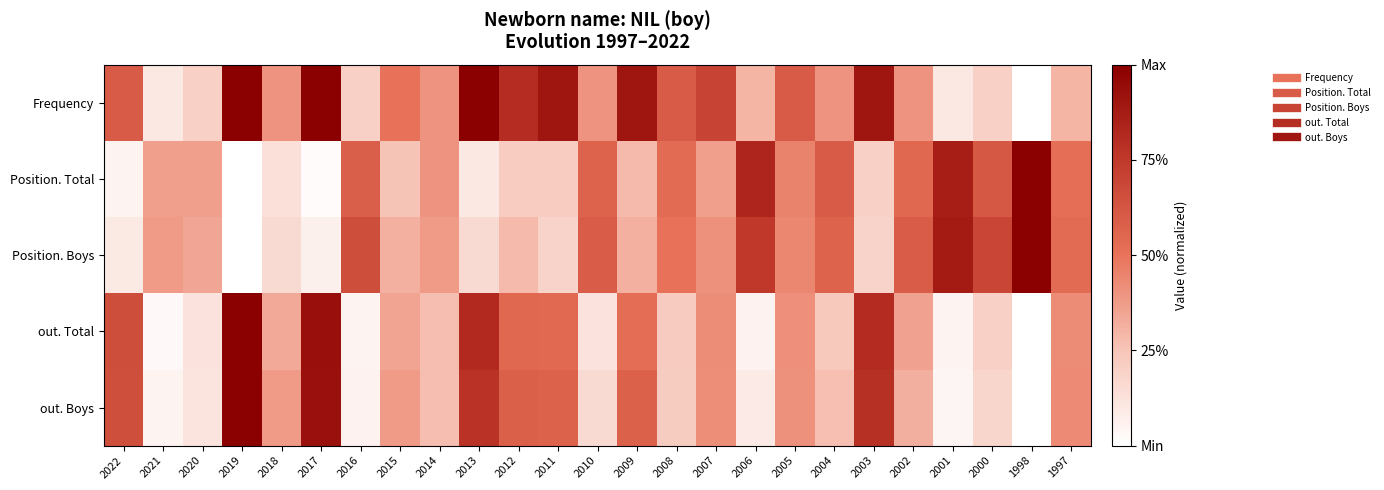

Reading left to right, what are all the values shown in this chart?

Frequency: 2022=0.6	2021=0.1	2020=0.2	2019=1.0	2018=0.4	2017=1.0	2016=0.2	2015=0.5	2014=0.4	2013=1.0	2012=0.8	2011=0.9	2010=0.4	2009=0.9	2008=0.6	2007=0.7	2006=0.3	2005=0.6	2004=0.4	2003=0.9	2002=0.4	2001=0.1	2000=0.2	1998=0.0	1997=0.3
Position. Total: 2022=0.1	2021=0.4	2020=0.4	2019=0.0	2018=0.1	2017=0.0	2016=0.6	2015=0.2	2014=0.4	2013=0.1	2012=0.2	2011=0.2	2010=0.6	2009=0.3	2008=0.5	2007=0.4	2006=0.8	2005=0.5	2004=0.6	2003=0.2	2002=0.6	2001=0.9	2000=0.6	1998=1.0	1997=0.5
Position. Boys: 2022=0.1	2021=0.4	2020=0.3	2019=0.0	2018=0.2	2017=0.1	2016=0.7	2015=0.3	2014=0.4	2013=0.2	2012=0.3	2011=0.2	2010=0.6	2009=0.3	2008=0.5	2007=0.4	2006=0.8	2005=0.4	2004=0.6	2003=0.2	2002=0.6	2001=0.9	2000=0.7	1998=1.0	1997=0.5
out. Total: 2022=0.7	2021=0.0	2020=0.1	2019=1.0	2018=0.3	2017=0.9	2016=0.1	2015=0.3	2014=0.3	2013=0.8	2012=0.5	2011=0.5	2010=0.1	2009=0.5	2008=0.2	2007=0.4	2006=0.1	2005=0.4	2004=0.2	2003=0.8	2002=0.4	2001=0.1	2000=0.2	1998=0.0	1997=0.4
out. Boys: 2022=0.6	2021=0.0	2020=0.1	2019=1.0	2018=0.4	2017=0.9	2016=0.1	2015=0.4	2014=0.3	2013=0.8	2012=0.6	2011=0.6	2010=0.2	2009=0.6	2008=0.2	2007=0.4	2006=0.1	2005=0.4	2004=0.3	2003=0.8	2002=0.3	2001=0.0	2000=0.2	1998=0.0	1997=0.4